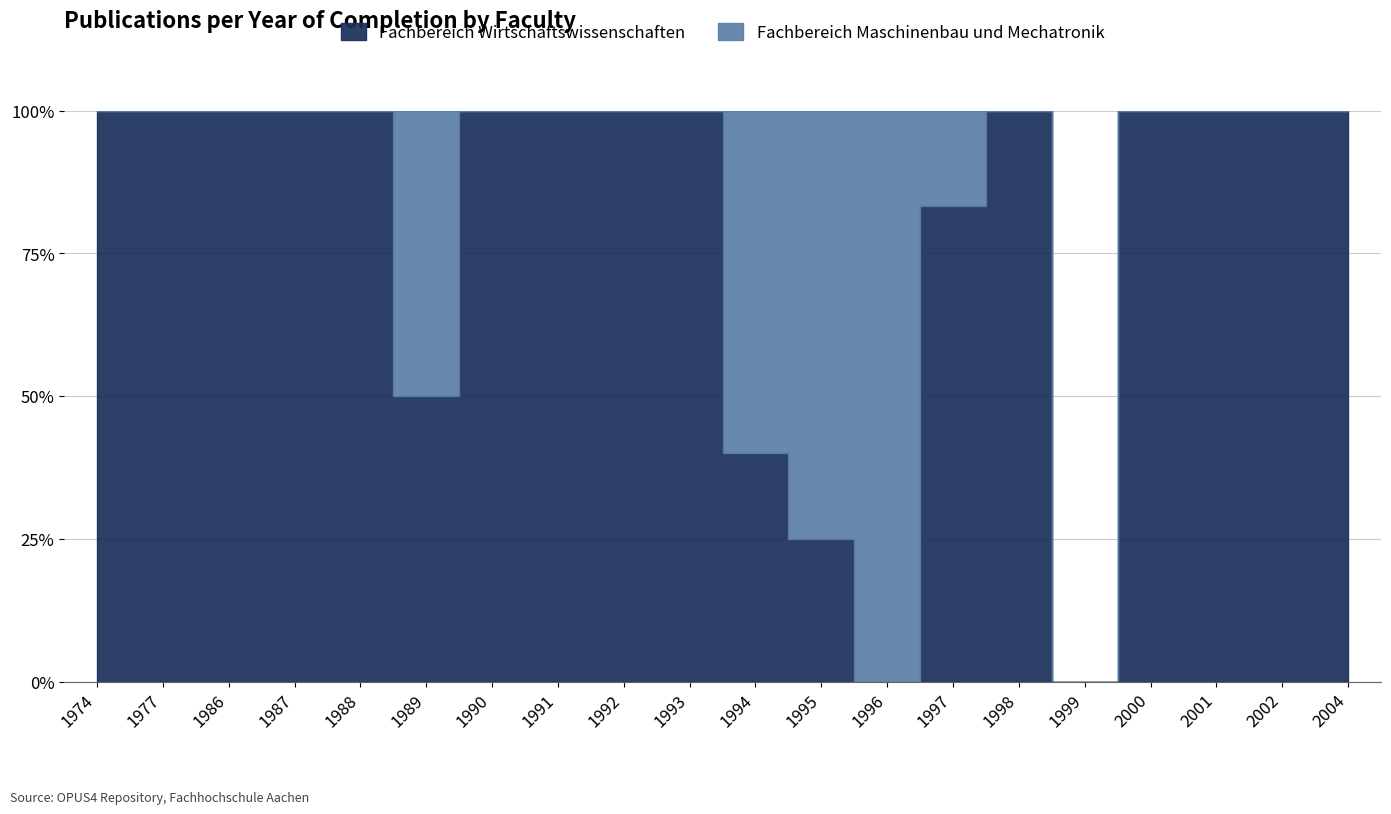

Which category has the highest value across all series?

1997